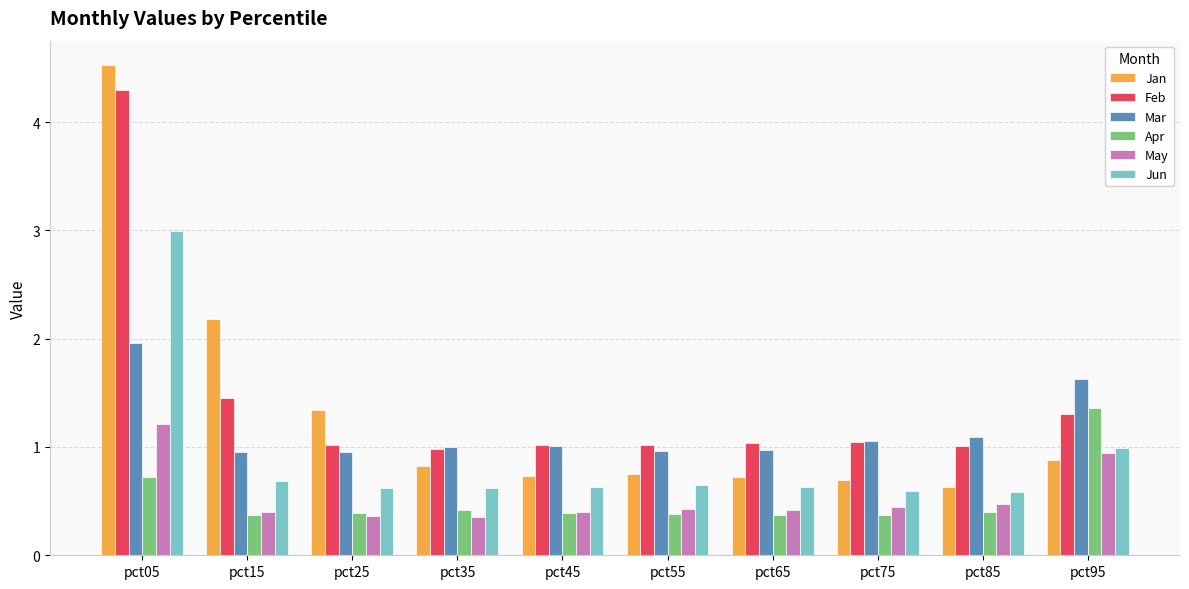

The value of Feb at pct25 is 1.0. True or false?

True